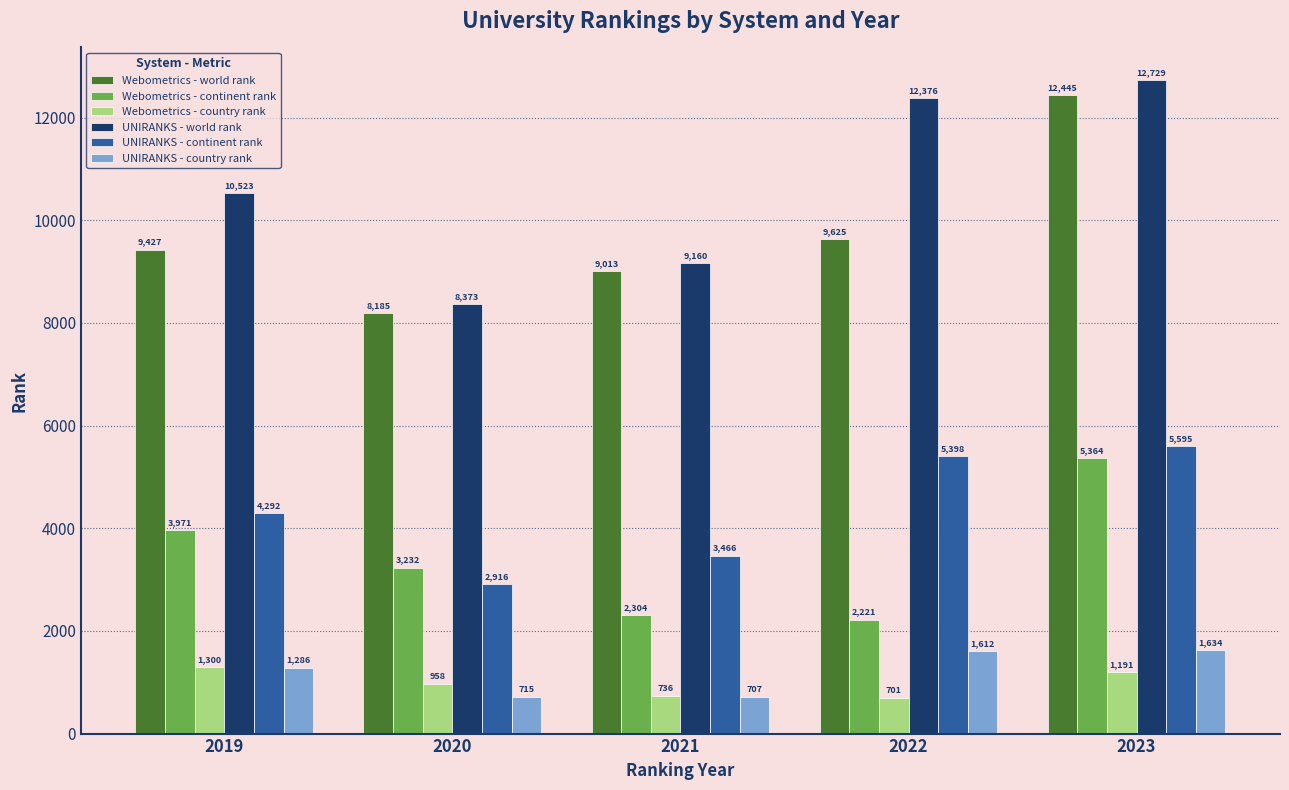

The UNIRANKS - country rank series shows 1947 at 2019. True or false?

False